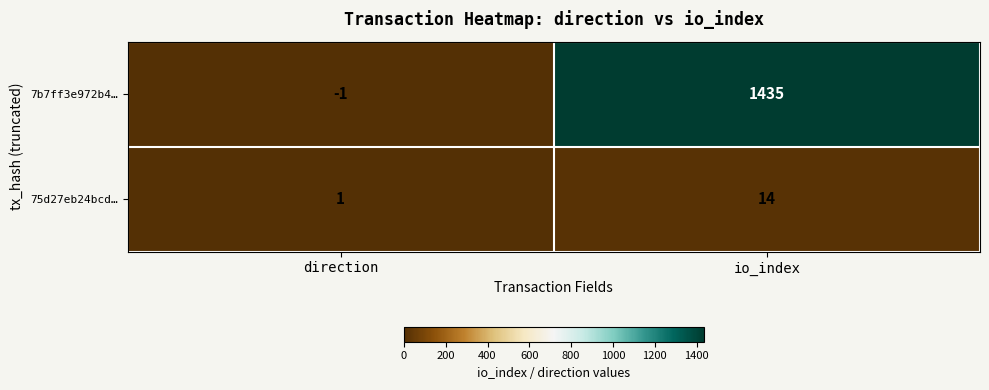

Reading left to right, list all the values displayed in this chart.

7b7ff3e972b4…: -1	1435
75d27eb24bcd…: 1	14